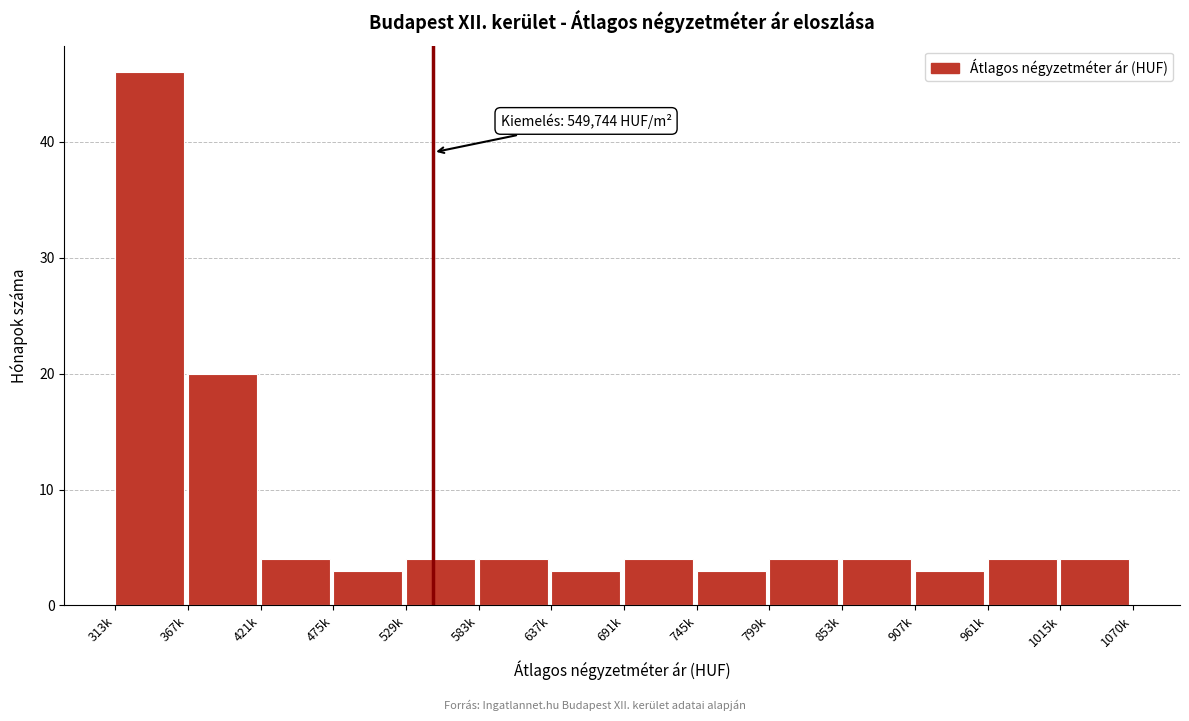

Reading right to left, list all the values displayed in this chart.

4	4	3	4	4	3	4	3	4	4	3	4	20	46